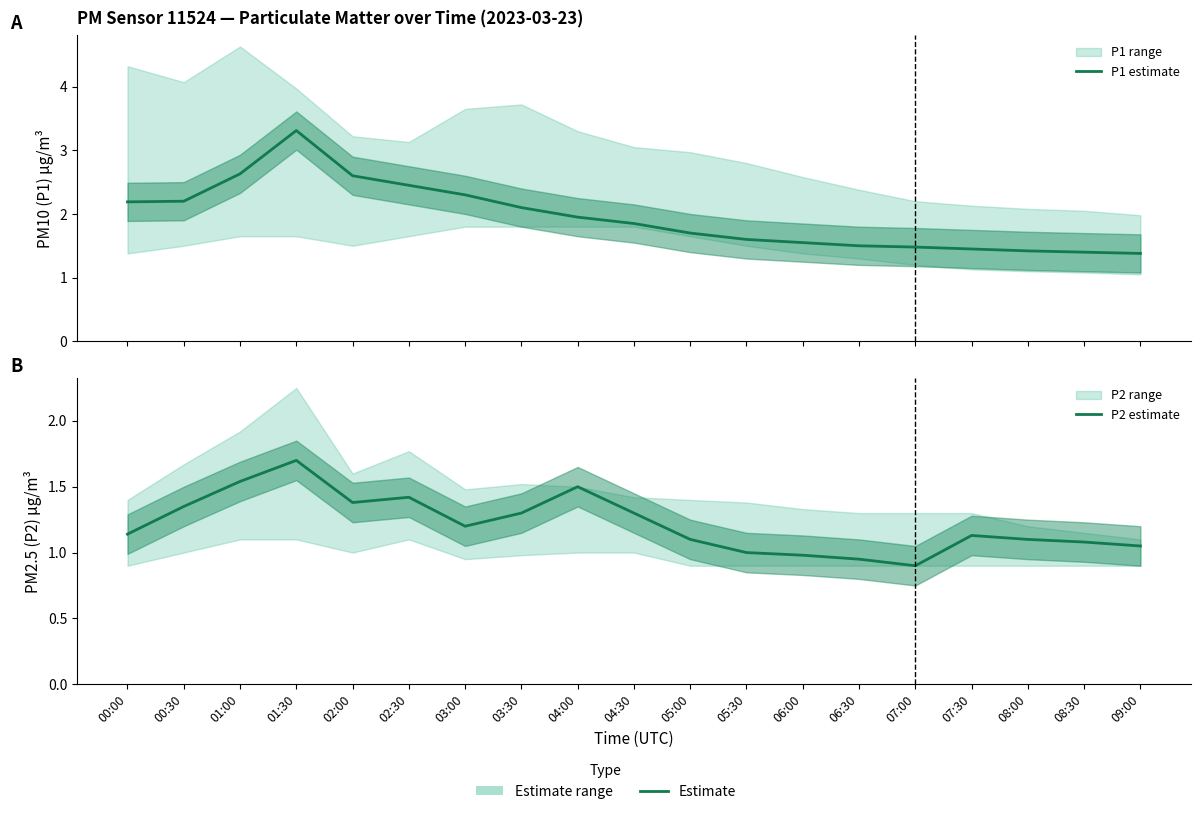

At which category does the chart reach its minimum across all series?

07:00